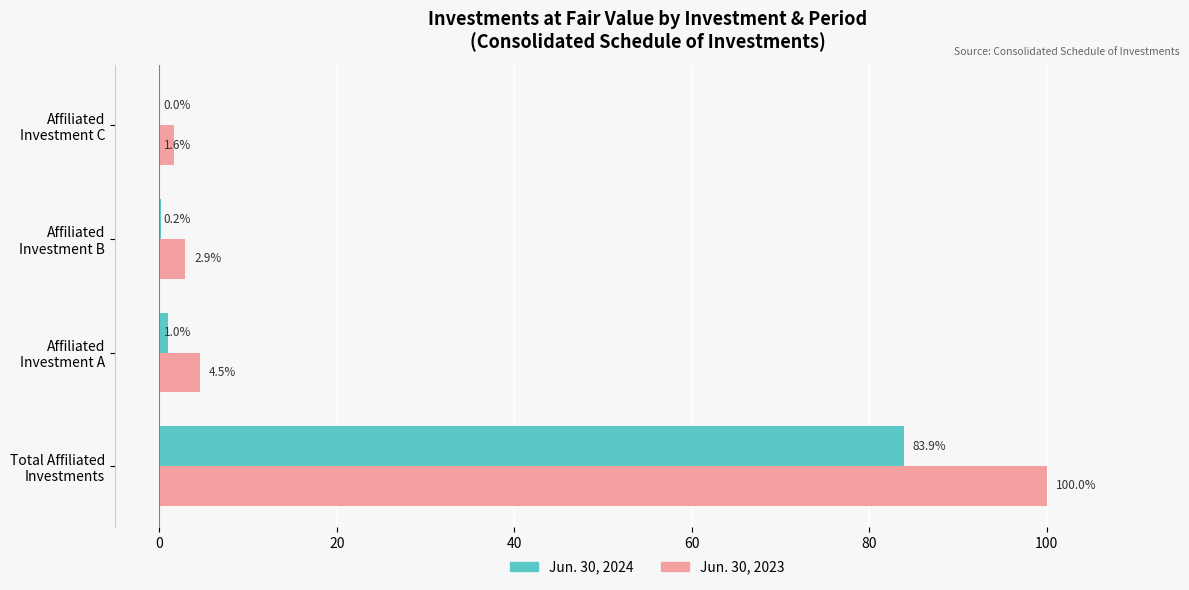

Which series has the largest total across all categories?

Jun. 30, 2023